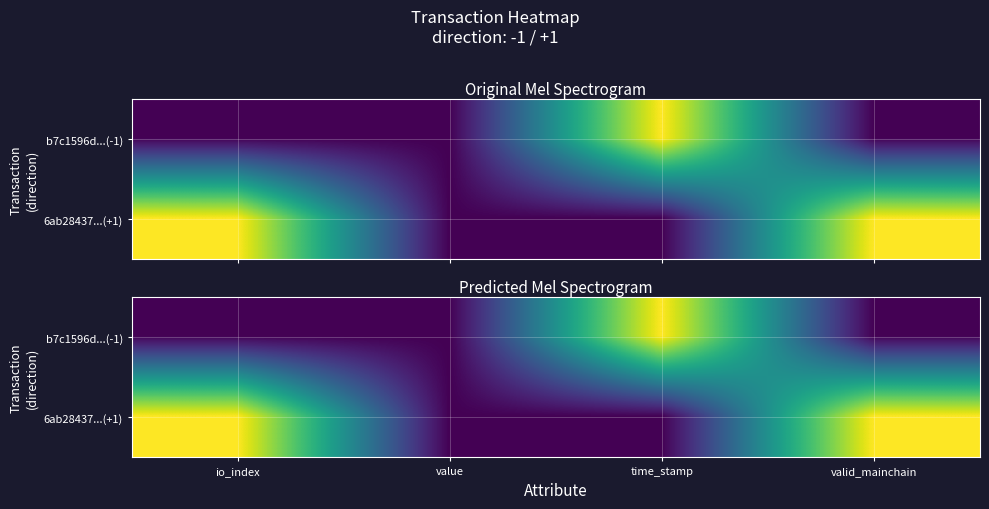

Between time_stamp and valid_mainchain, which is larger?

time_stamp